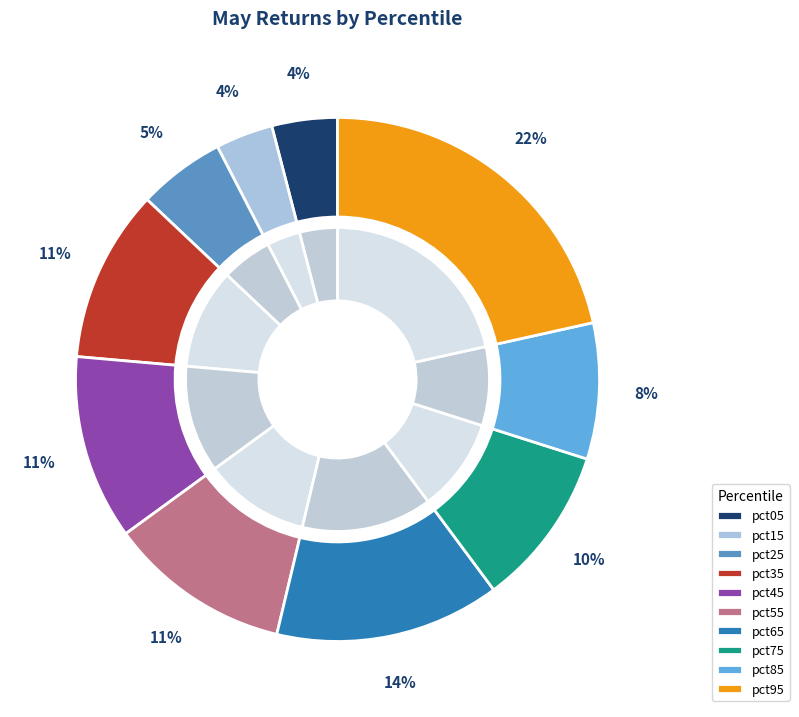

What is the smallest slice in the pie chart?

pct15